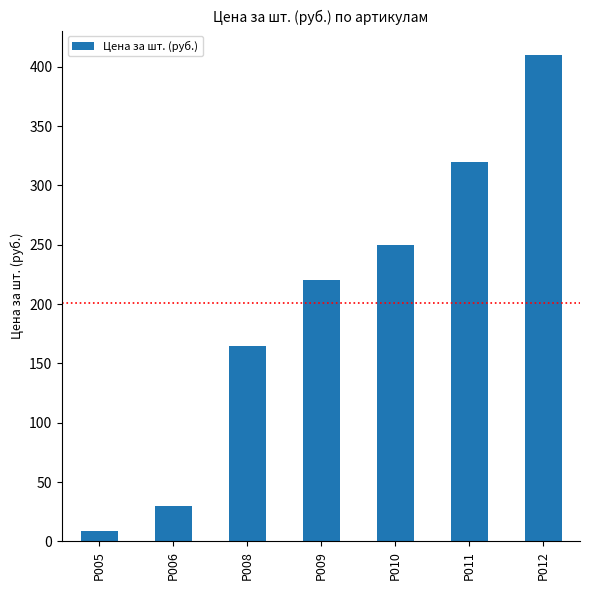

What is the value of the 5th bar from the left?

250